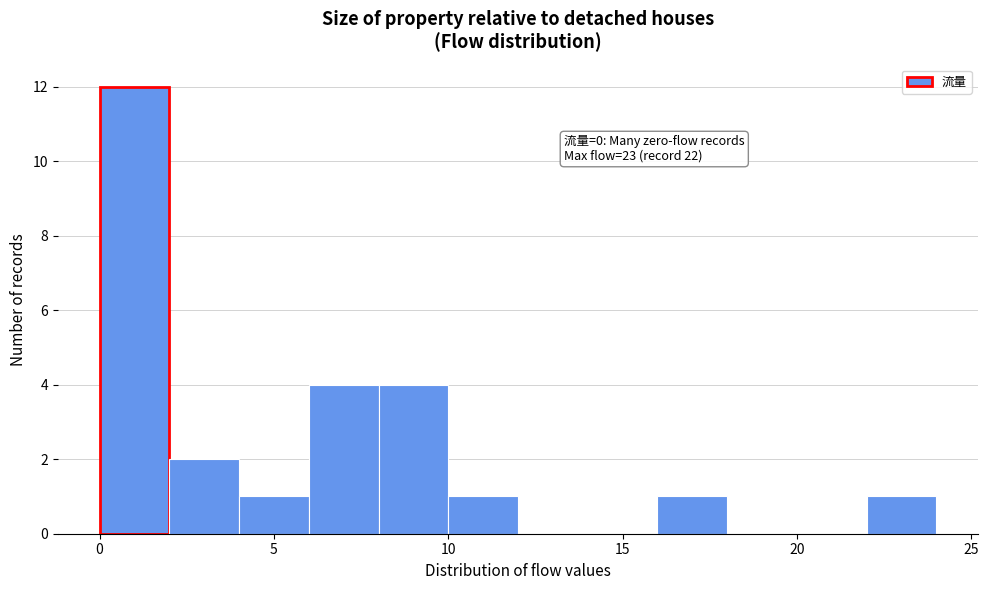

Which range on the x-axis has the tallest bar?

0 to 2